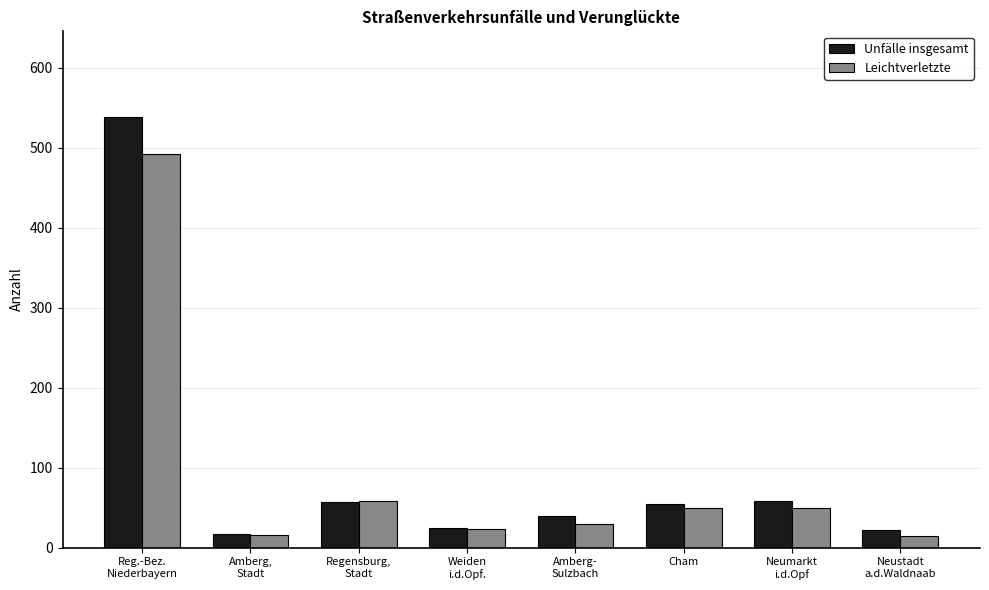

List the series in order of their peak value, highest first.

Unfälle insgesamt, Leichtverletzte